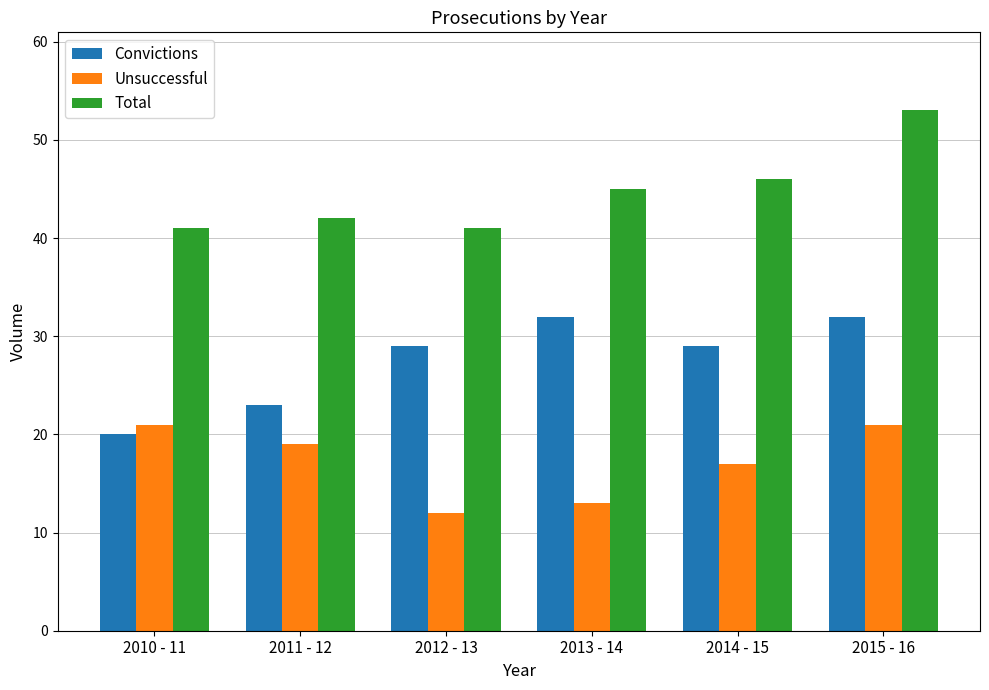

What is the value of the Convictions bar at the 6th from the left?

32